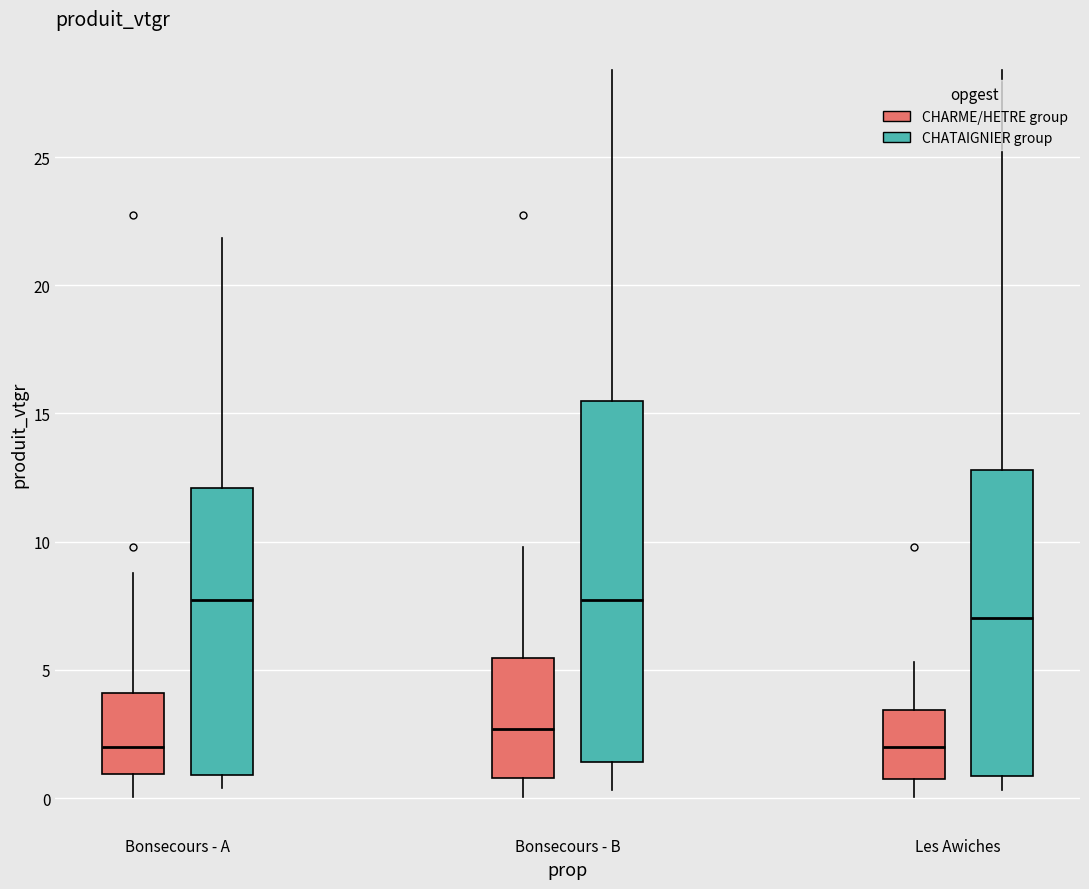

Comparing the boxes themselves (not the whiskers), which one is the tallest?

Bonsecours - B (CHATAIGNIER group)